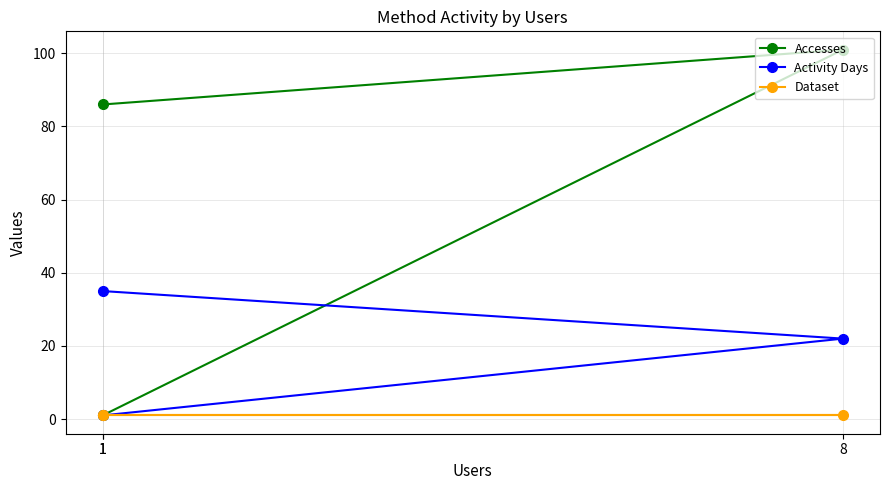

Reading left to right, extract all data points from this chart.

Accesses: 1=86	8=101	1=1
Activity Days: 1=35	8=22	1=1
Dataset: 1=1	8=1	1=1